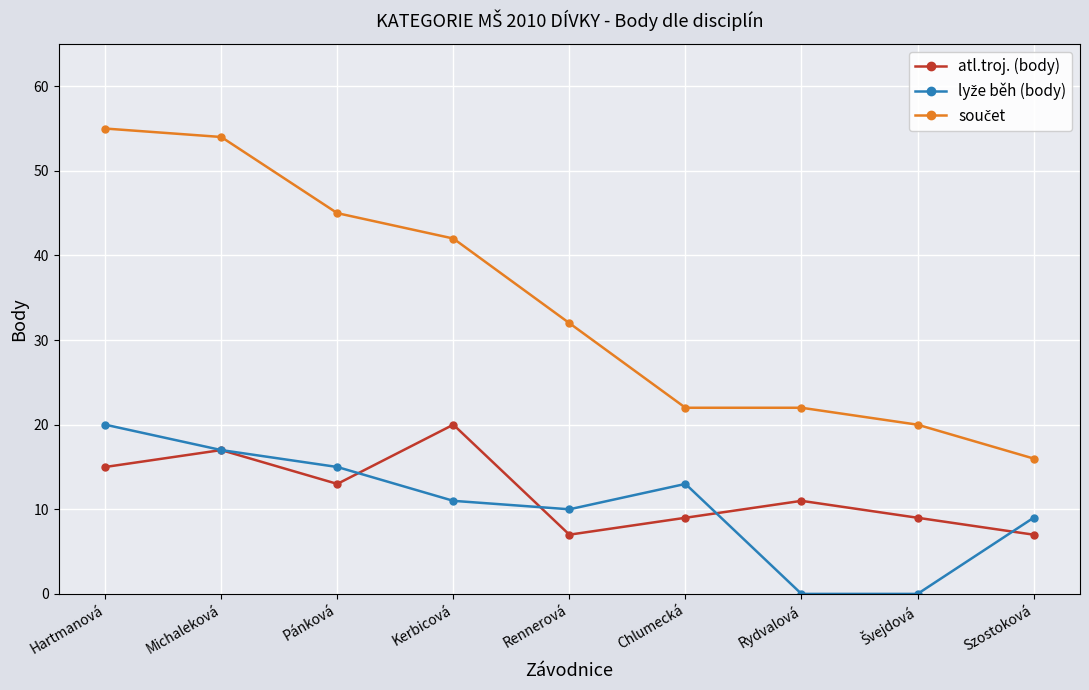

How many lines are shown in the chart?

3